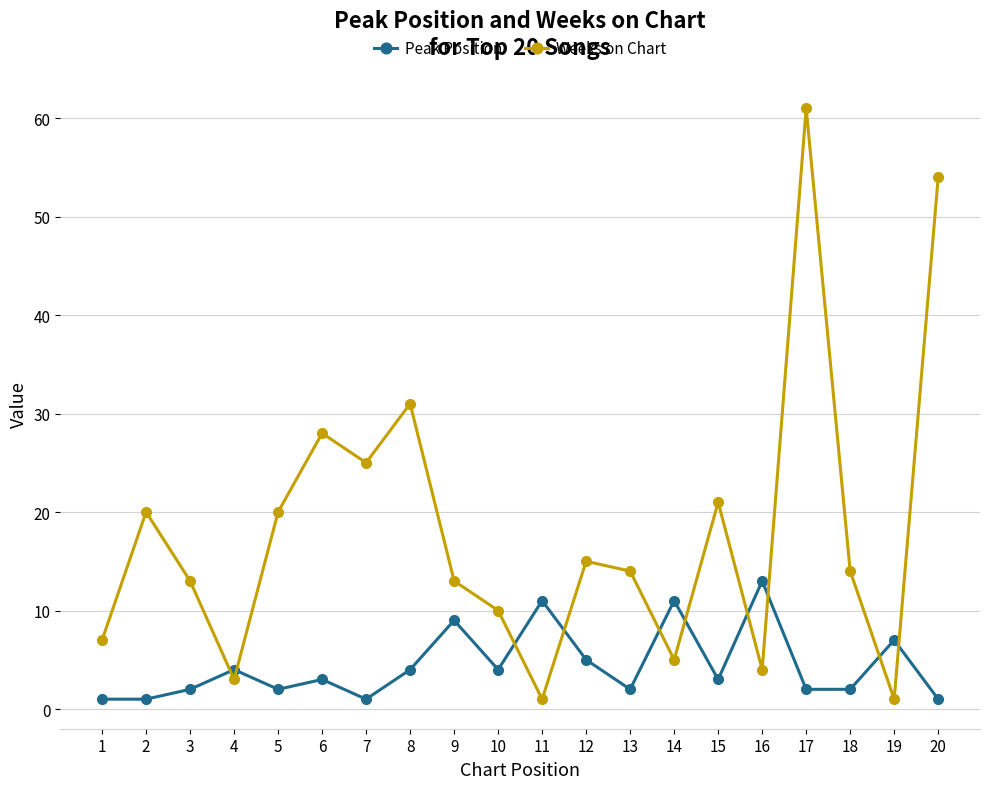

Between 5 and 14, which series saw the biggest shift?

Weeks on Chart